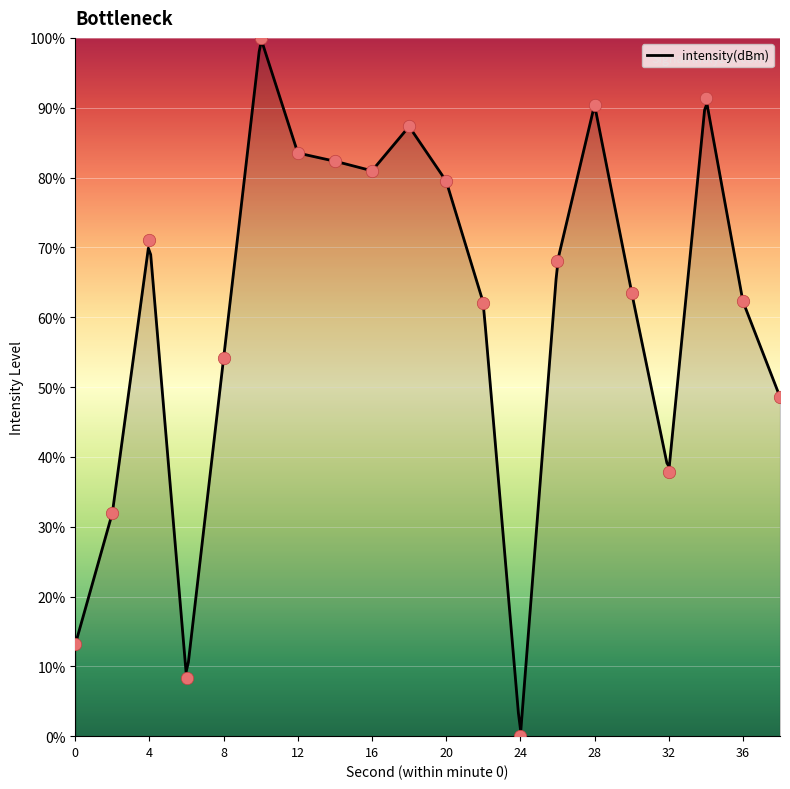

Which has a higher value, 6 or 30?

30